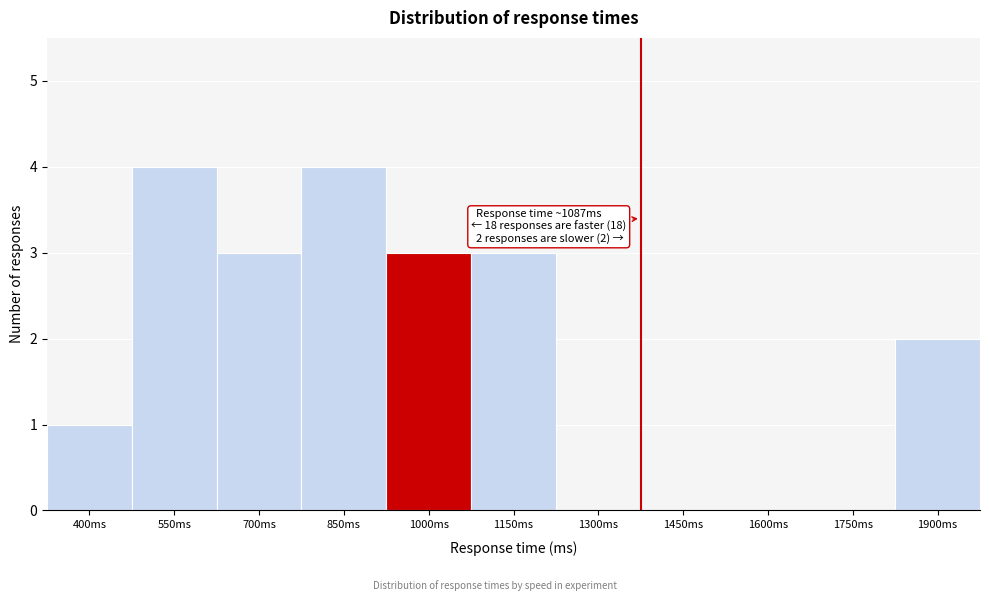

What is the ratio of the value at 1150ms to the value at 700ms?

1.0